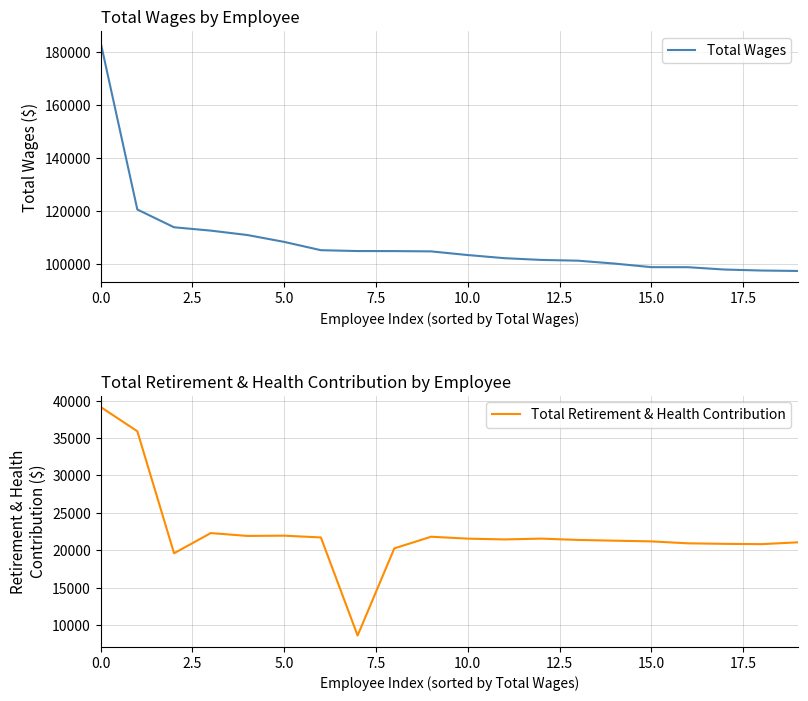

What is the maximum value for Total Wages?

183763